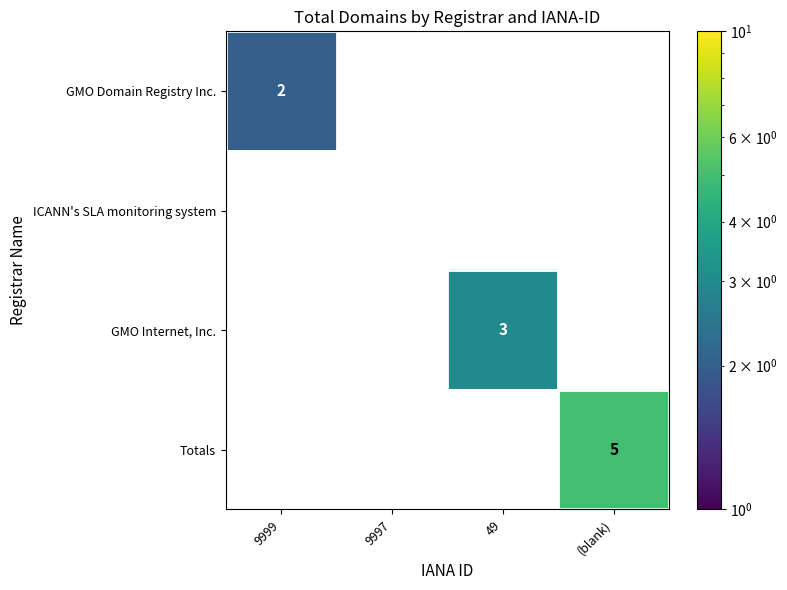

Reading left to right, extract all data points from this chart.

GMO Domain Registry Inc.: 9999=2	9997=0	49=0	(blank)=0
ICANN's SLA monitoring system: 9999=0	9997=0	49=0	(blank)=0
GMO Internet, Inc.: 9999=0	9997=0	49=3	(blank)=0
Totals: 9999=0	9997=0	49=0	(blank)=5